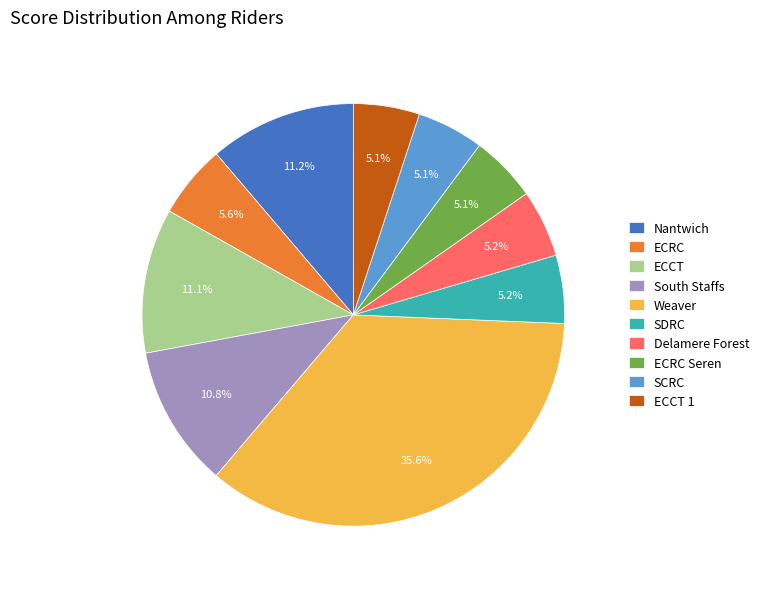

Count the number of slices in the pie.

10